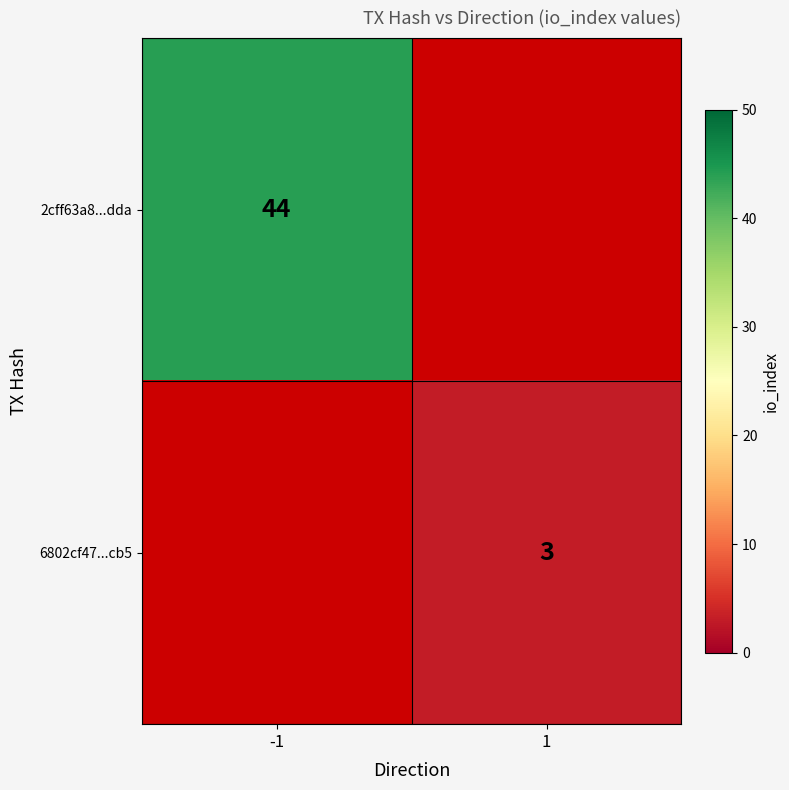

Between 1 and -1, which is larger?

-1